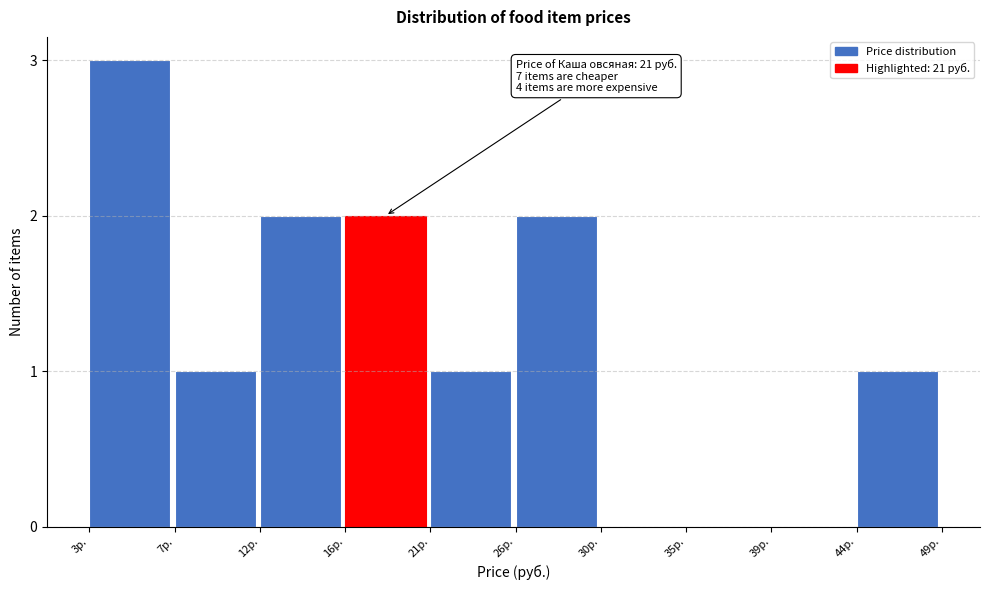

Reading right to left, extract all data points from this chart.

44р.=1	39р.=0	35р.=0	30р.=0	26р.=2	21р.=1	16р.=2	12р.=2	7р.=1	3р.=3